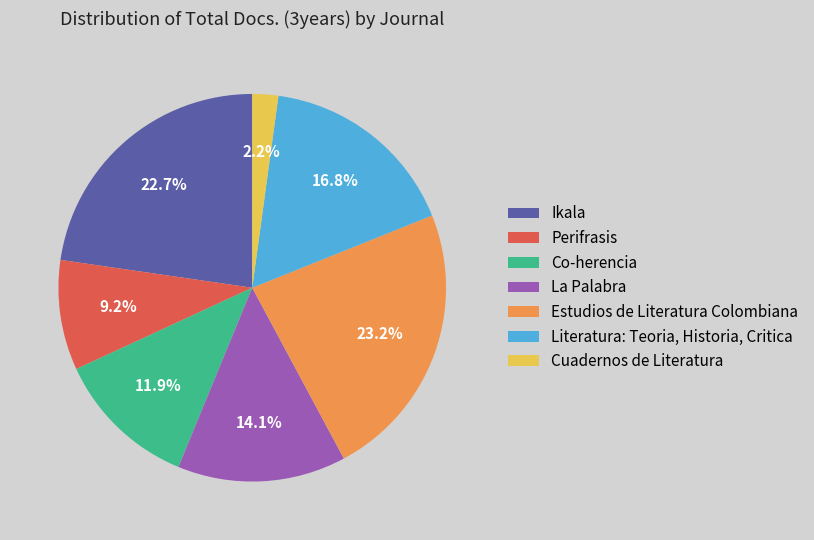

How much of the chart is everything except Perifrasis?

90.8%